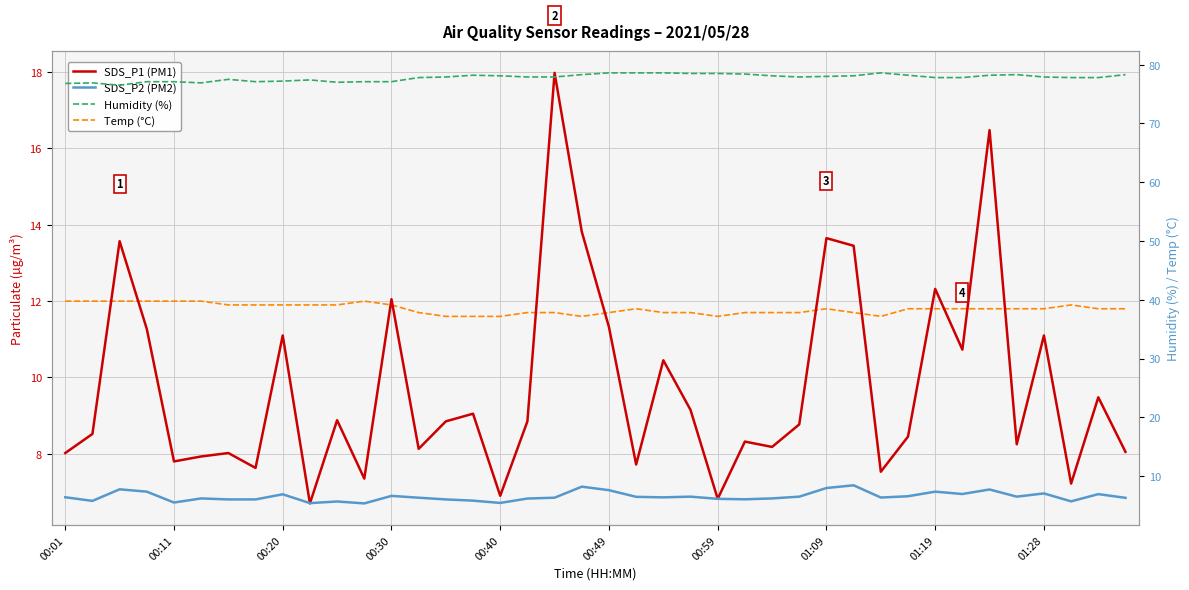

At 14, list the series in order from smallest to largest.

SDS_P2 (PM2), SDS_P1 (PM1), Temp (°C), Humidity (%)